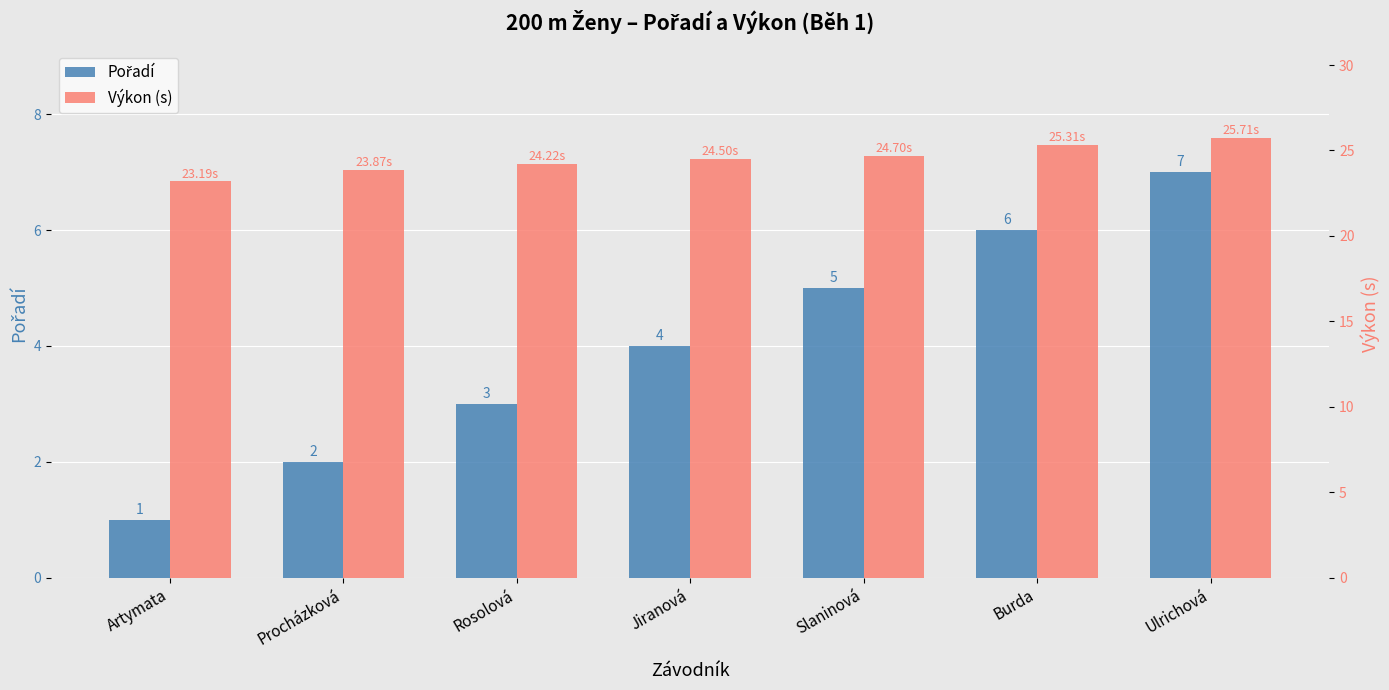

Between Burda and Rosolová, which is larger?

Burda